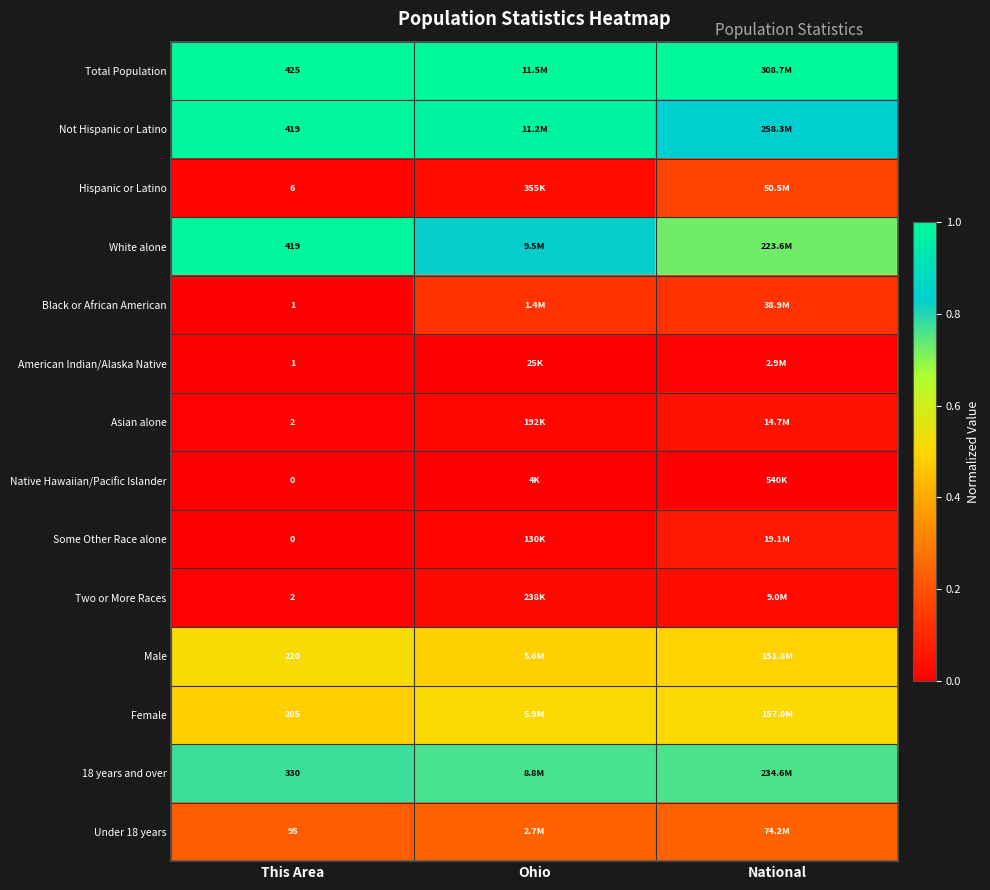

List the series in order of their peak value, lowest first.

Native Hawaiian/Pacific Islander, American Indian/Alaska Native, Two or More Races, Asian alone, Some Other Race alone, Black or African American, Hispanic or Latino, Under 18 years, Female, Male, 18 years and over, Not Hispanic or Latino, White alone, Total Population